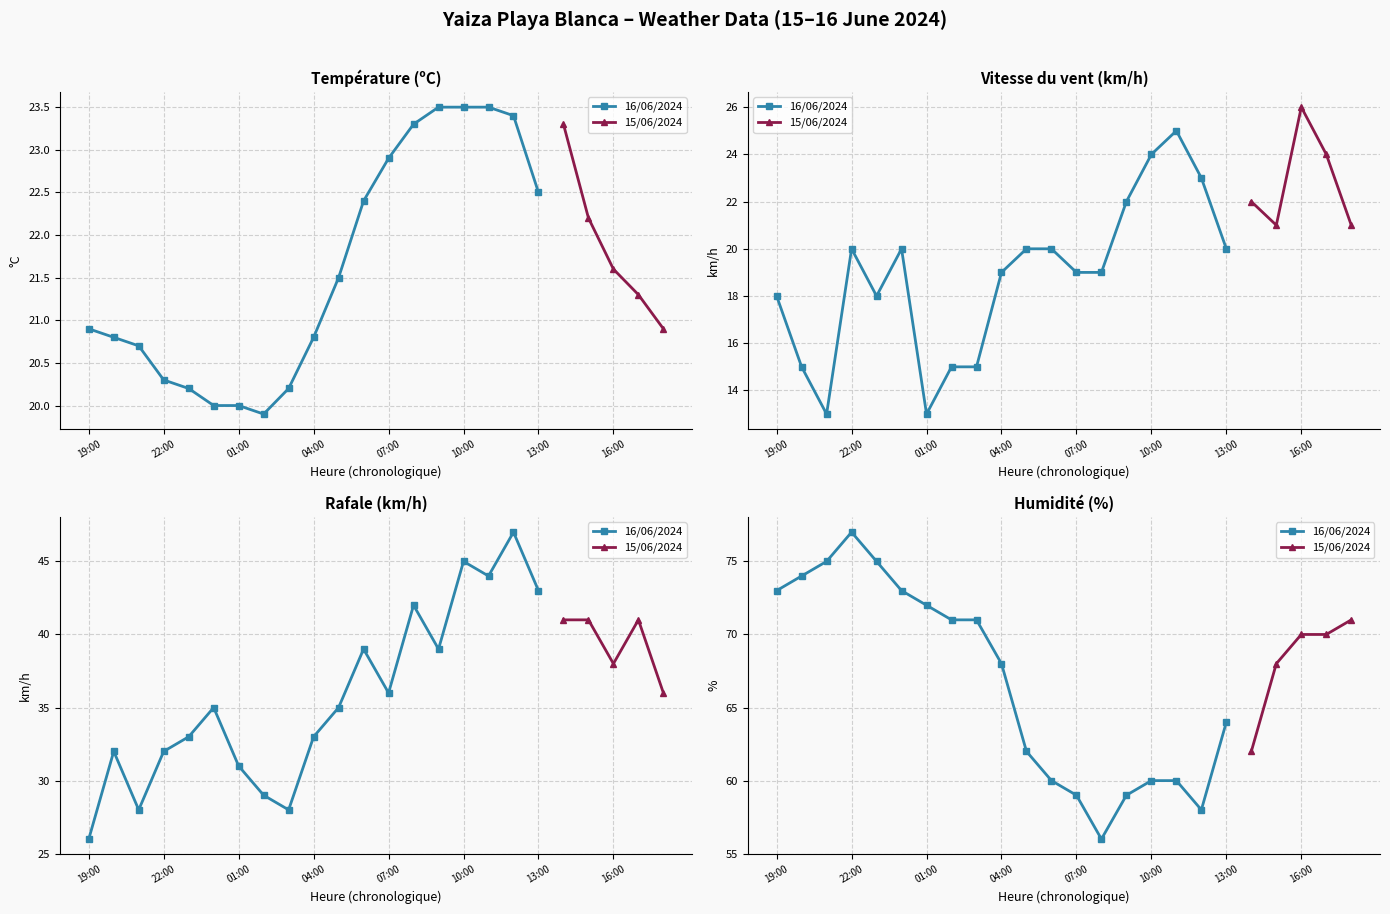

Rank the series by their maximum value, from lowest to highest.

Température (ºC), Vitesse du vent (km/h), Rafale (km/h), Humidité (%)